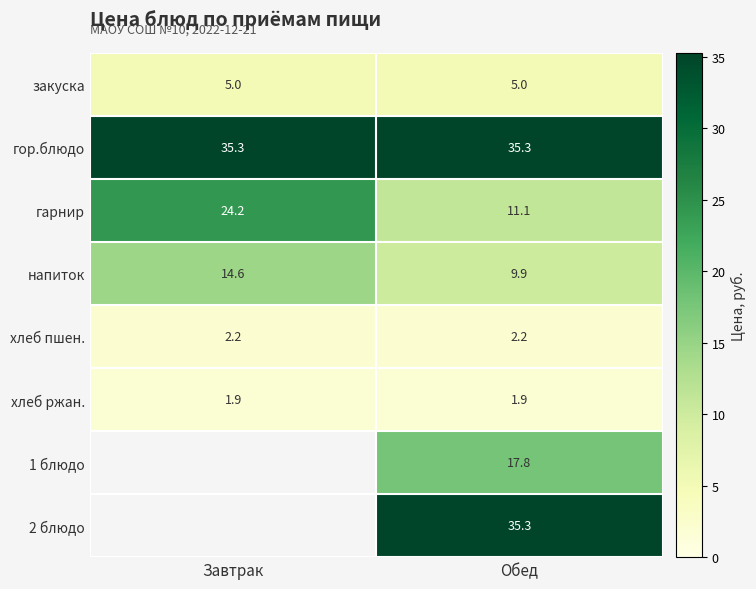

At which category does the chart reach its minimum across all series?

Завтрак